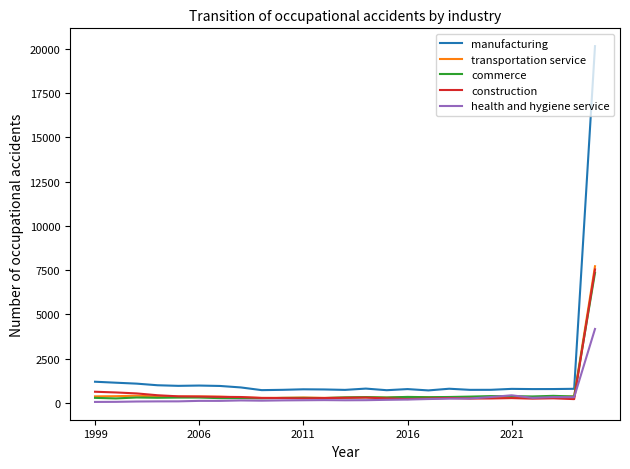

Which series has the largest total across all categories?

manufacturing